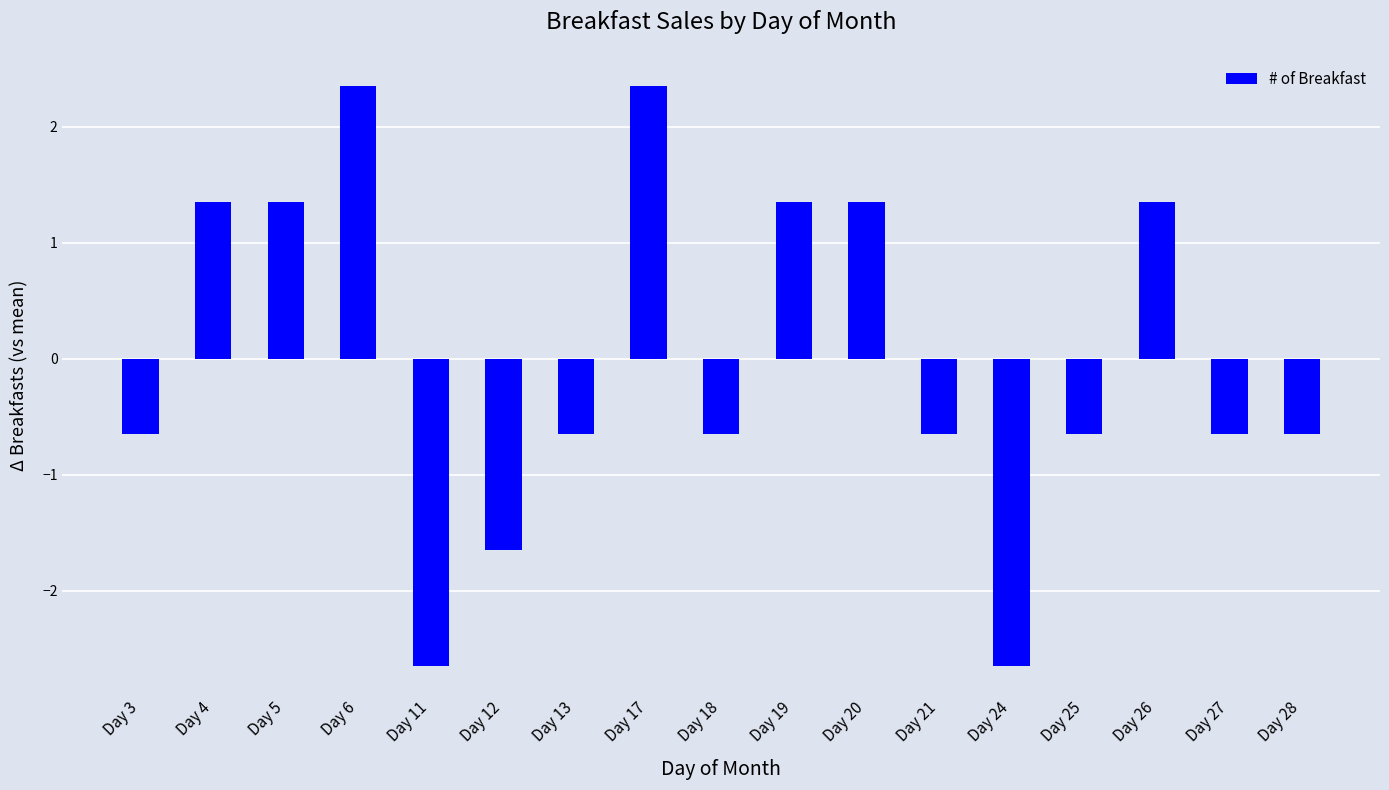

What is the value of the 6th bar from the left?

-1.6